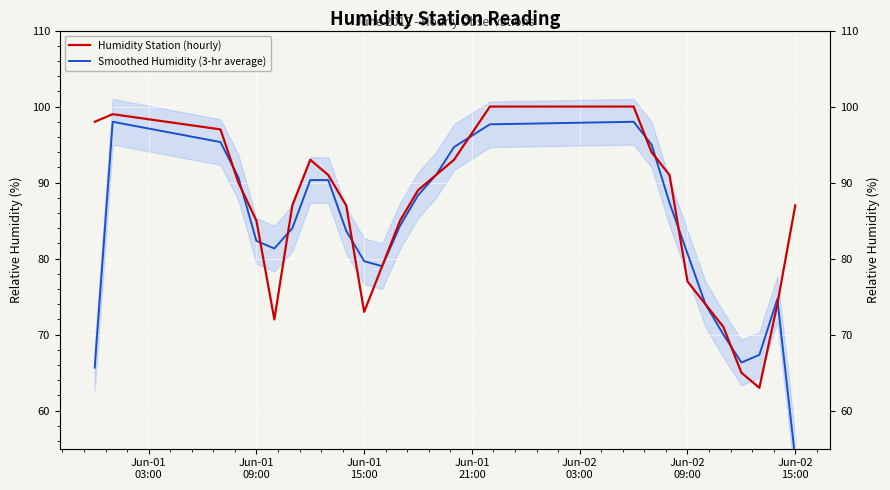

What is the lowest value of the Humidity Station (hourly) series?

63.0